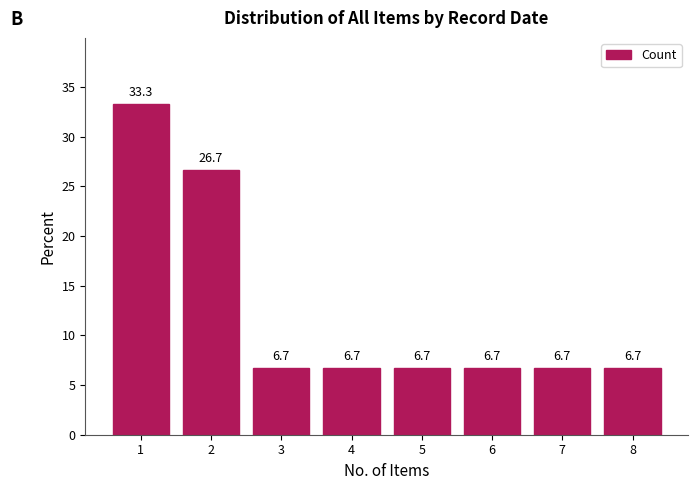

Is it true that the value at 3 is 3.8?

False